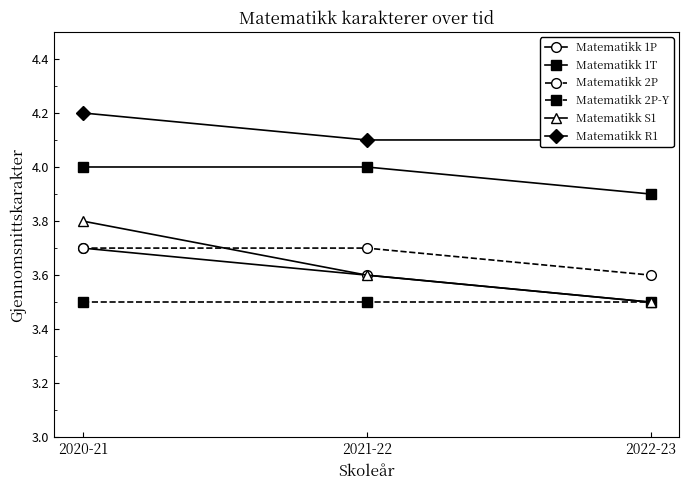

The value of Matematikk 1P at 2022-23 is 3.5. True or false?

True